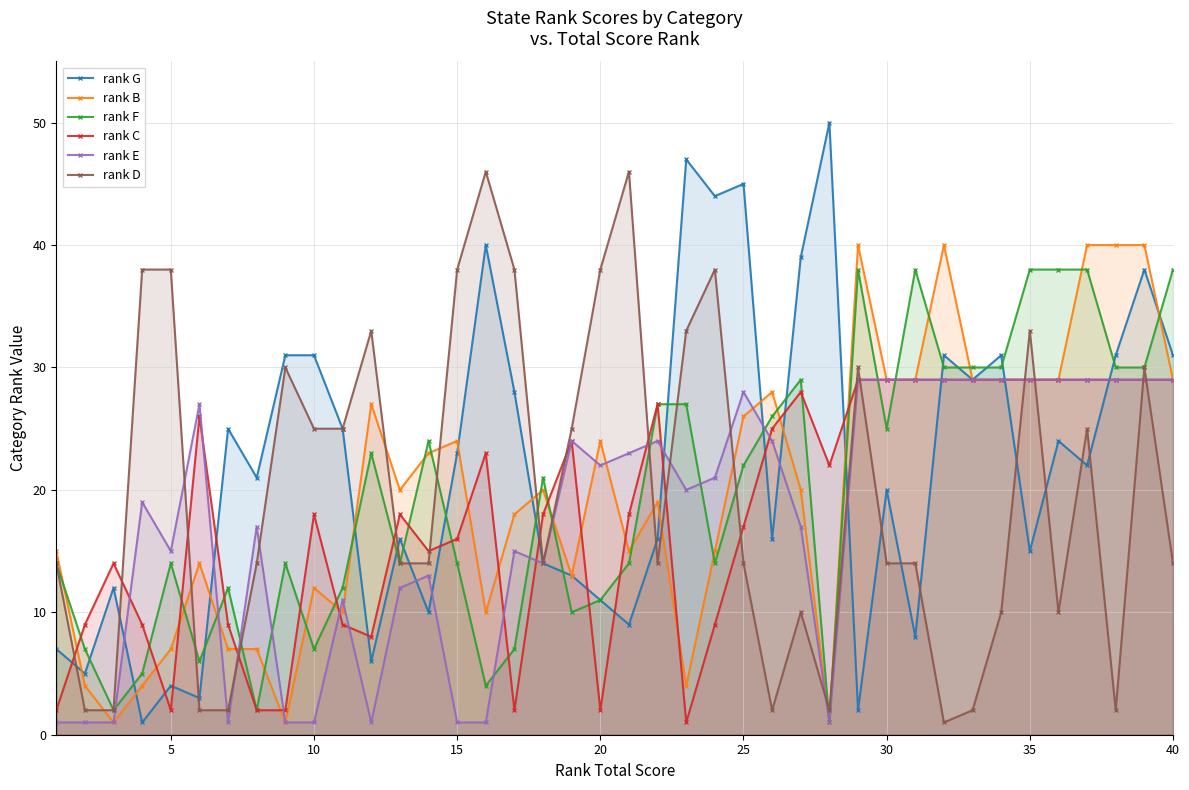

Which series has the widest spread of values?

rank G